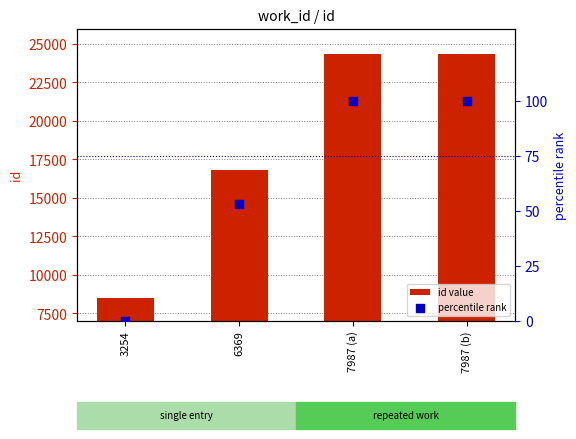

At which category is the sum across all series the highest?

7987 (b)